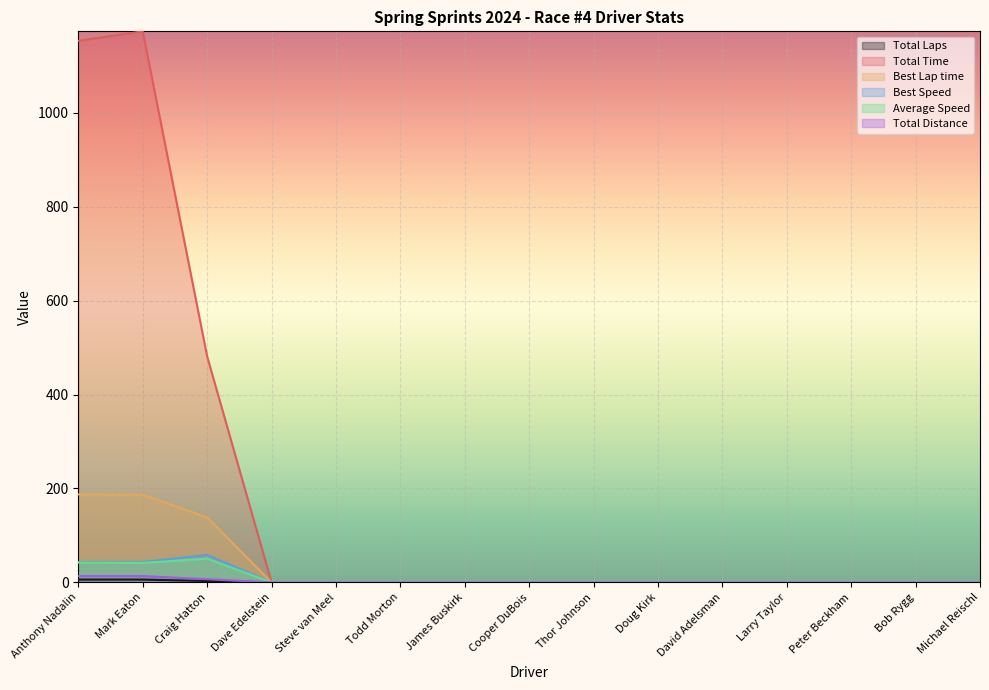

True or false: Total Time has a value of 2050.8 at Anthony Nadalin.

False